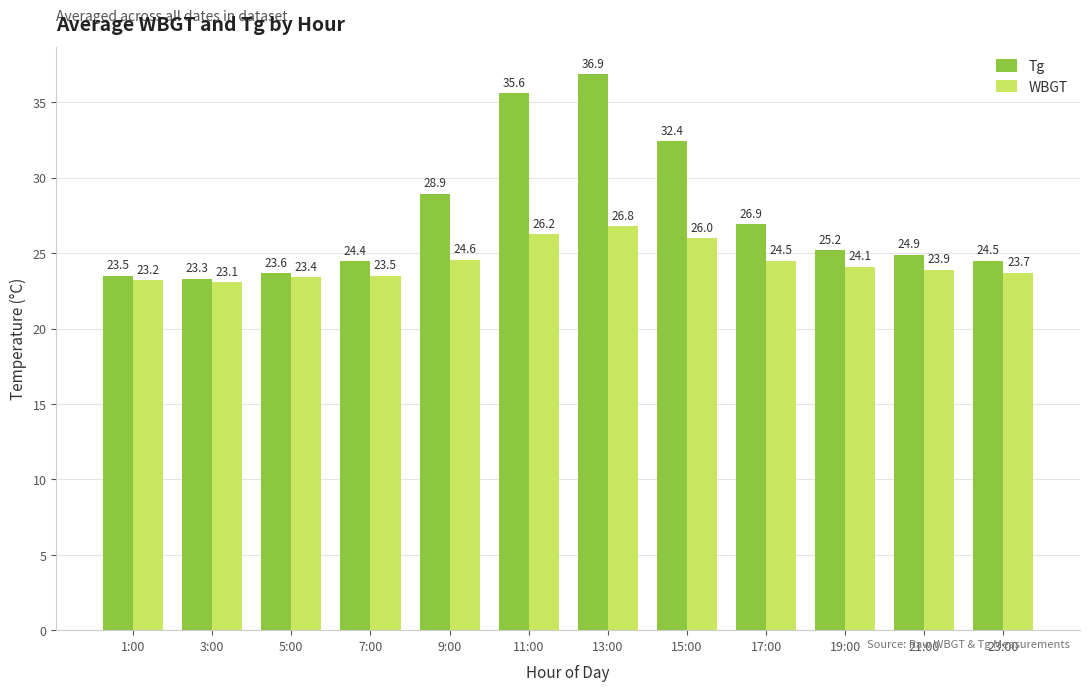

Rank the series at 7:00 from lowest to highest value.

WBGT, Tg